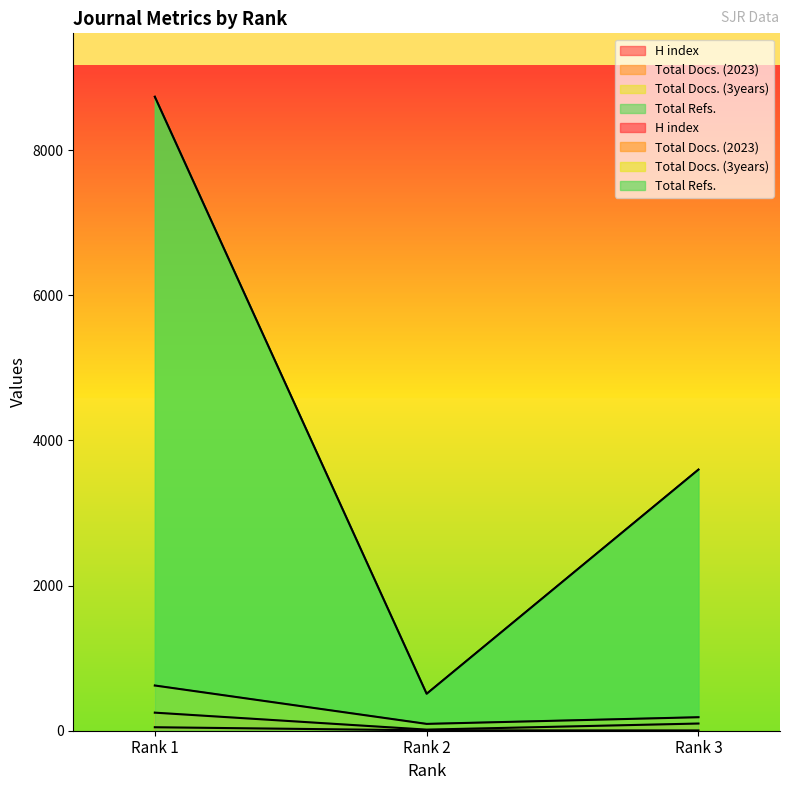

At which category is the sum across all series the highest?

Rank 1